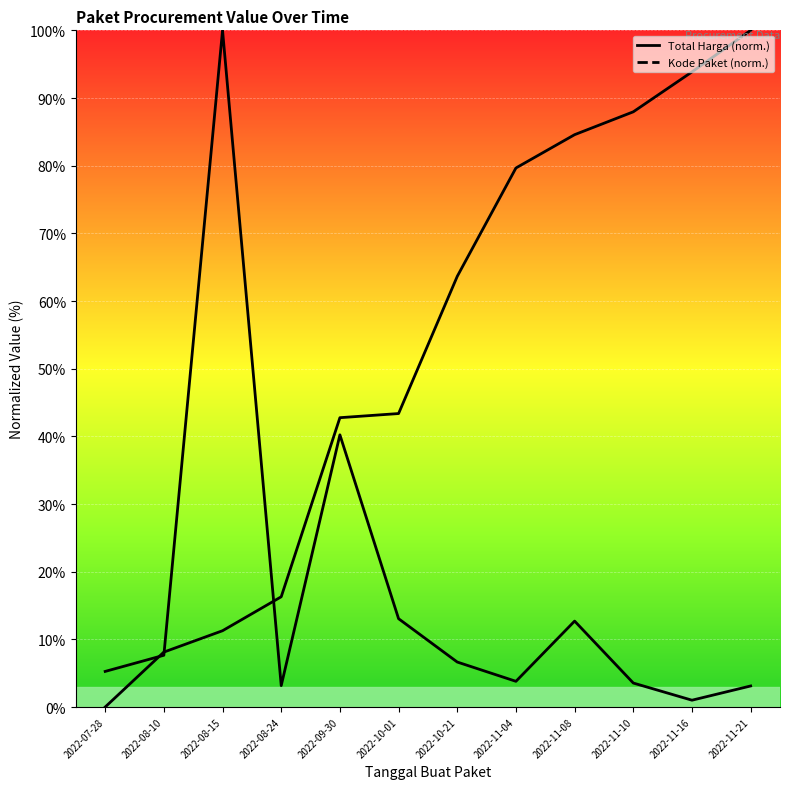

Which series changed the most between 2022-08-15 and 2022-10-21?

Total Harga